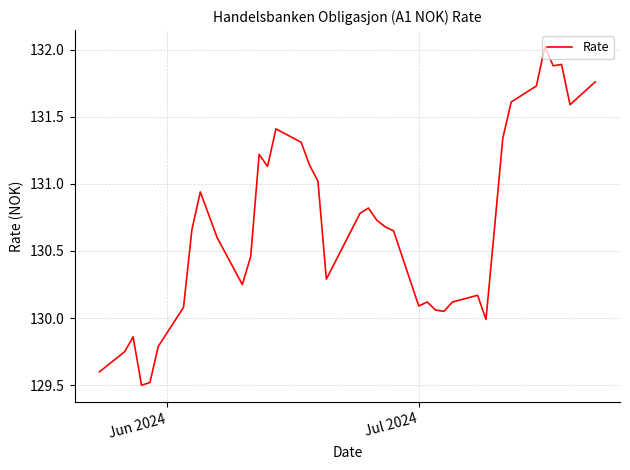

What is the difference between the maximum and minimum values?

2.5